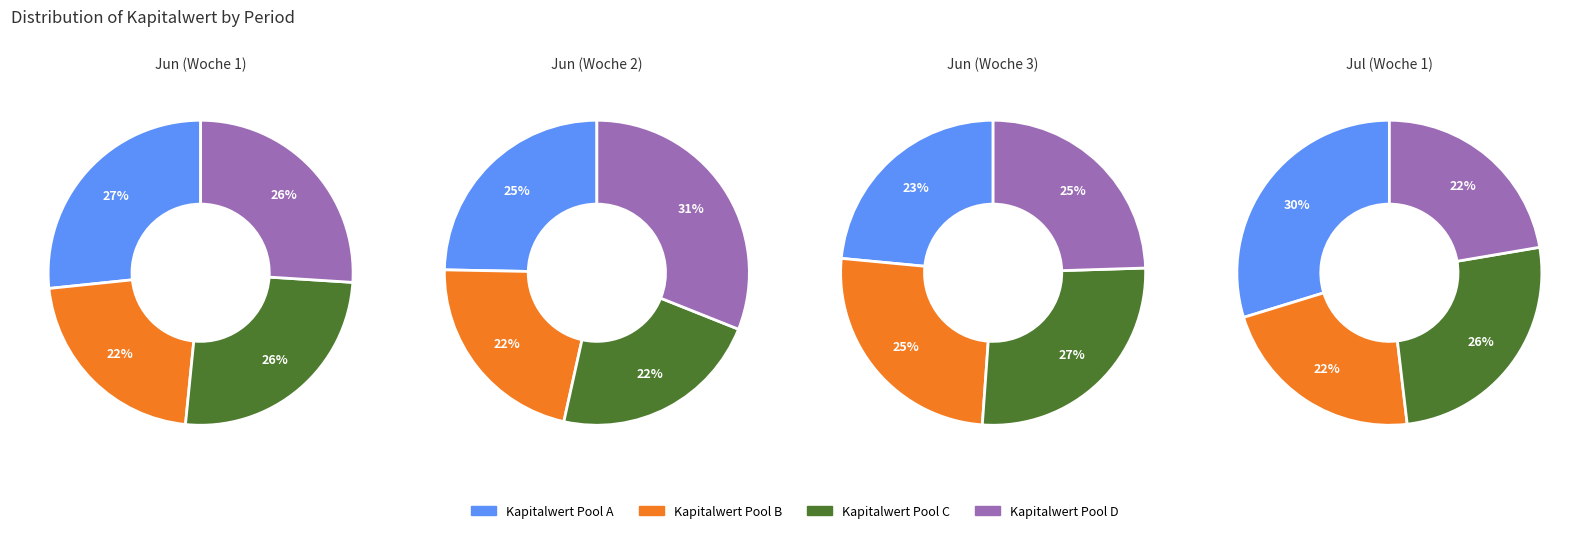

Is there any slice that represents more than half of the pie?

No